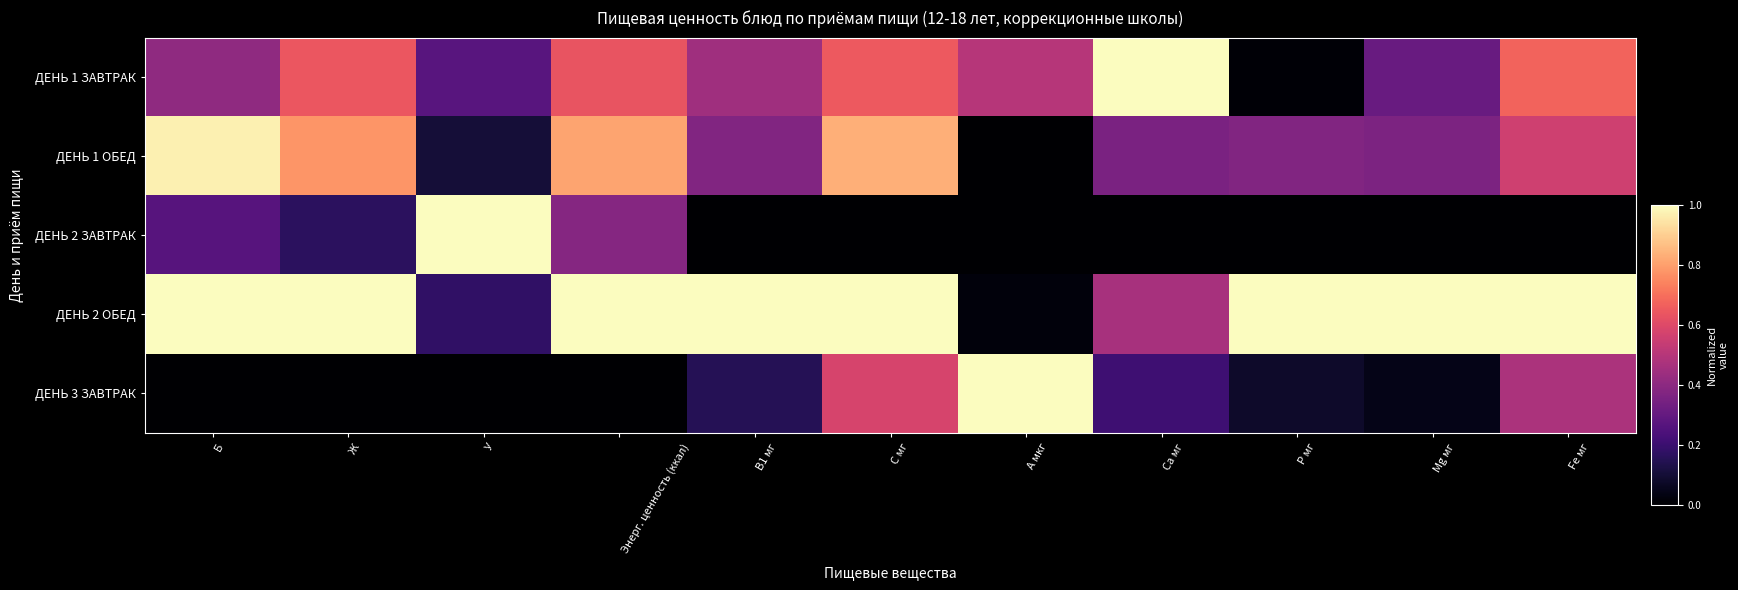

Which series has the widest spread of values?

ДЕНЬ 2 ЗАВТРАК